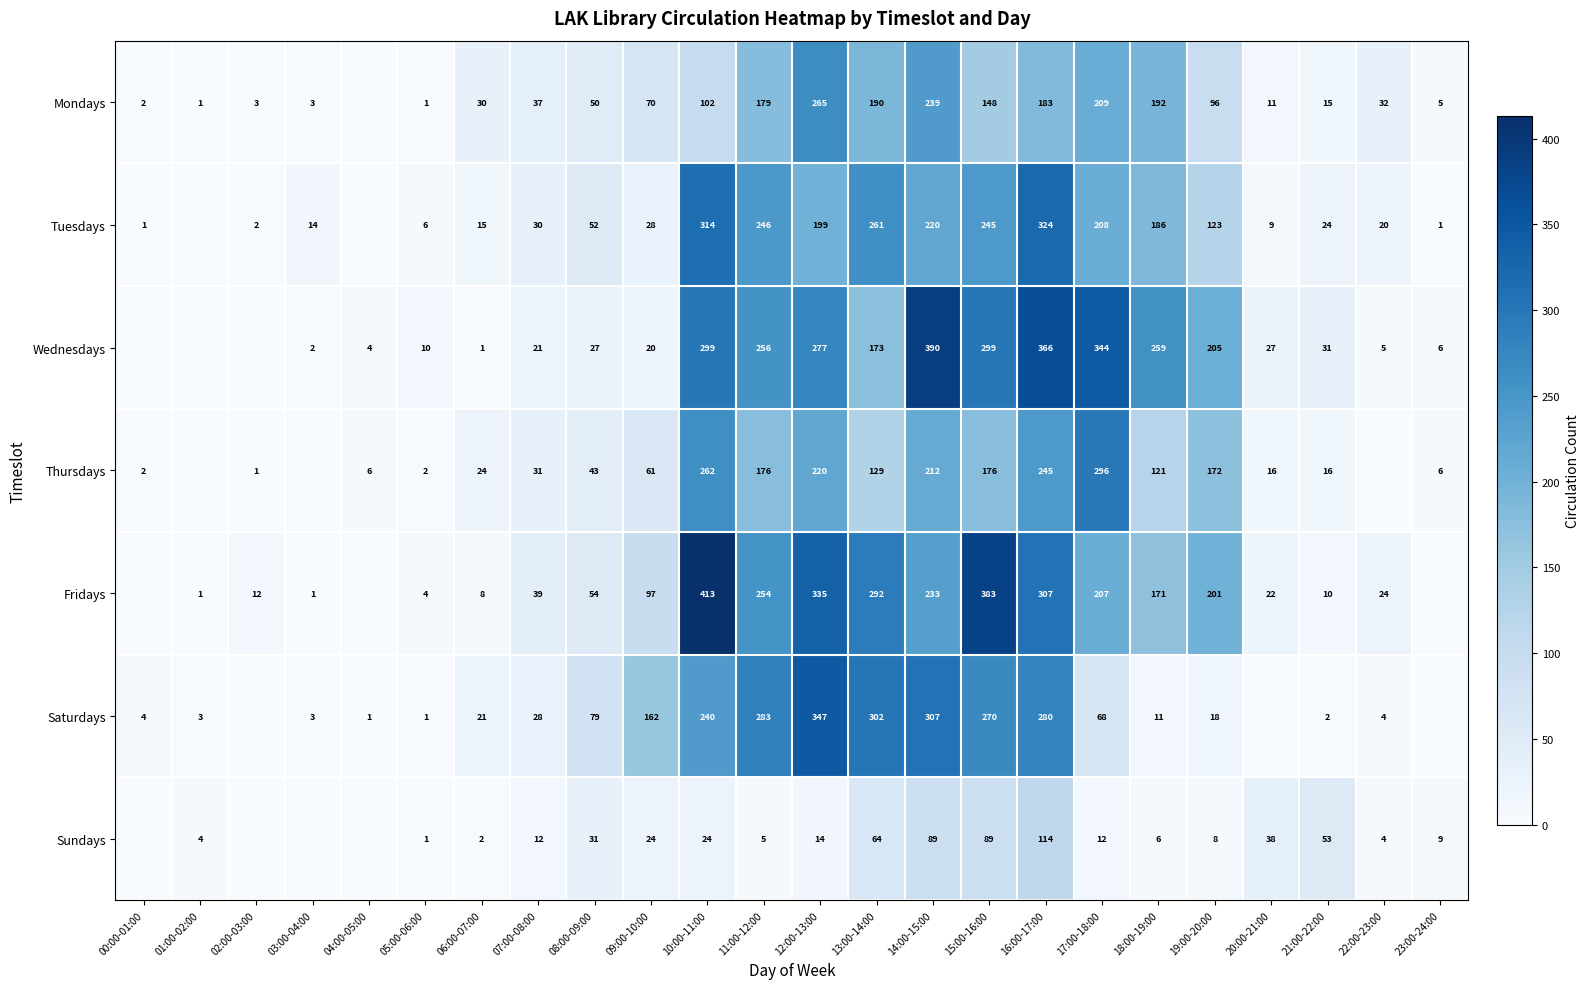

At 17:00-18:00, list the series in order from smallest to largest.

Sundays, Saturdays, Fridays, Tuesdays, Mondays, Thursdays, Wednesdays